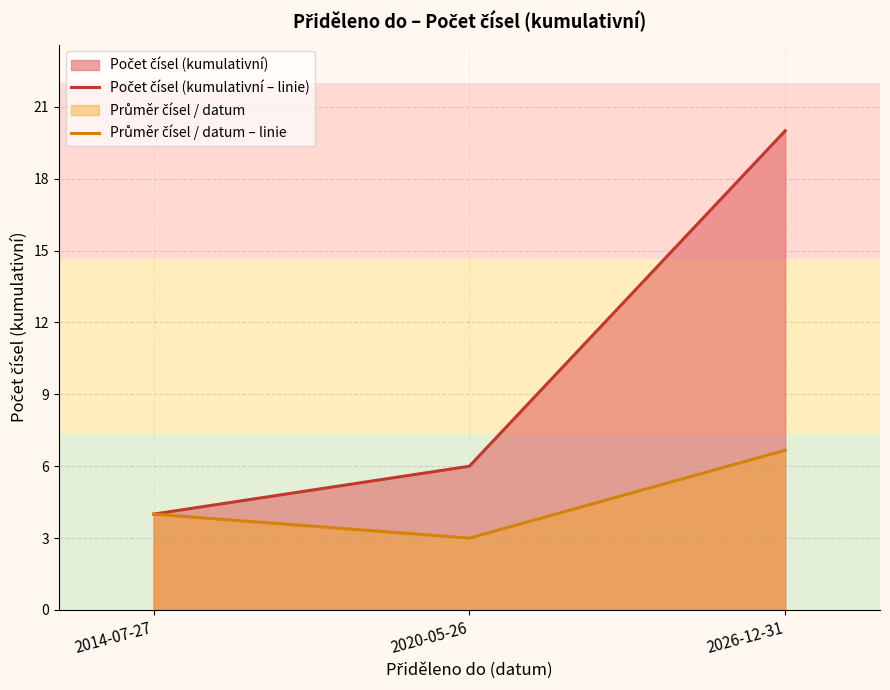

Reading left to right, list all the values displayed in this chart.

Počet čísel (kumulativní – linie): 4.0	6.0	20.0
Průměr čísel / datum – linie: 4.0	3.0	6.7